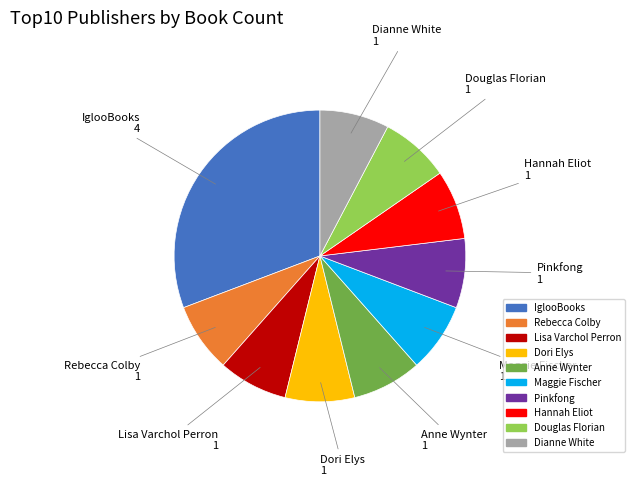

Approximately how many times larger is the value at Pinkfong compared to Douglas Florian?

1.0